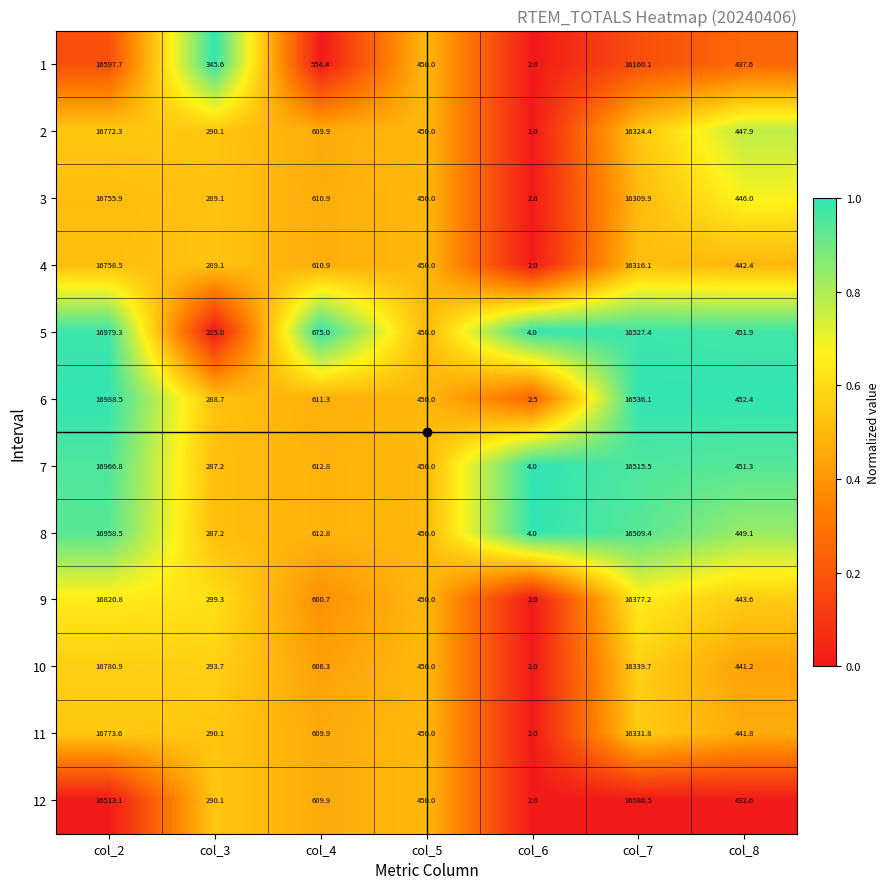

Rank the series by their maximum value, from highest to lowest.

6, 5, 7, 8, 9, 10, 11, 2, 4, 3, 1, 12